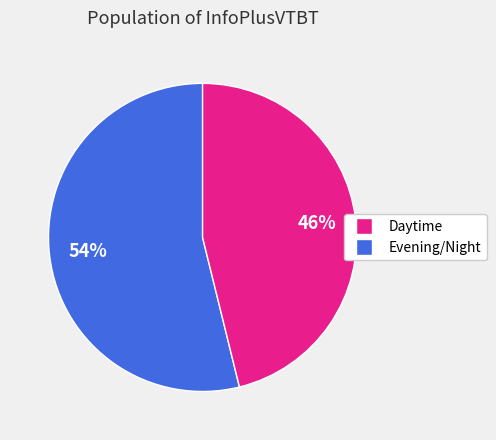

Is there a majority slice in this chart?

Yes